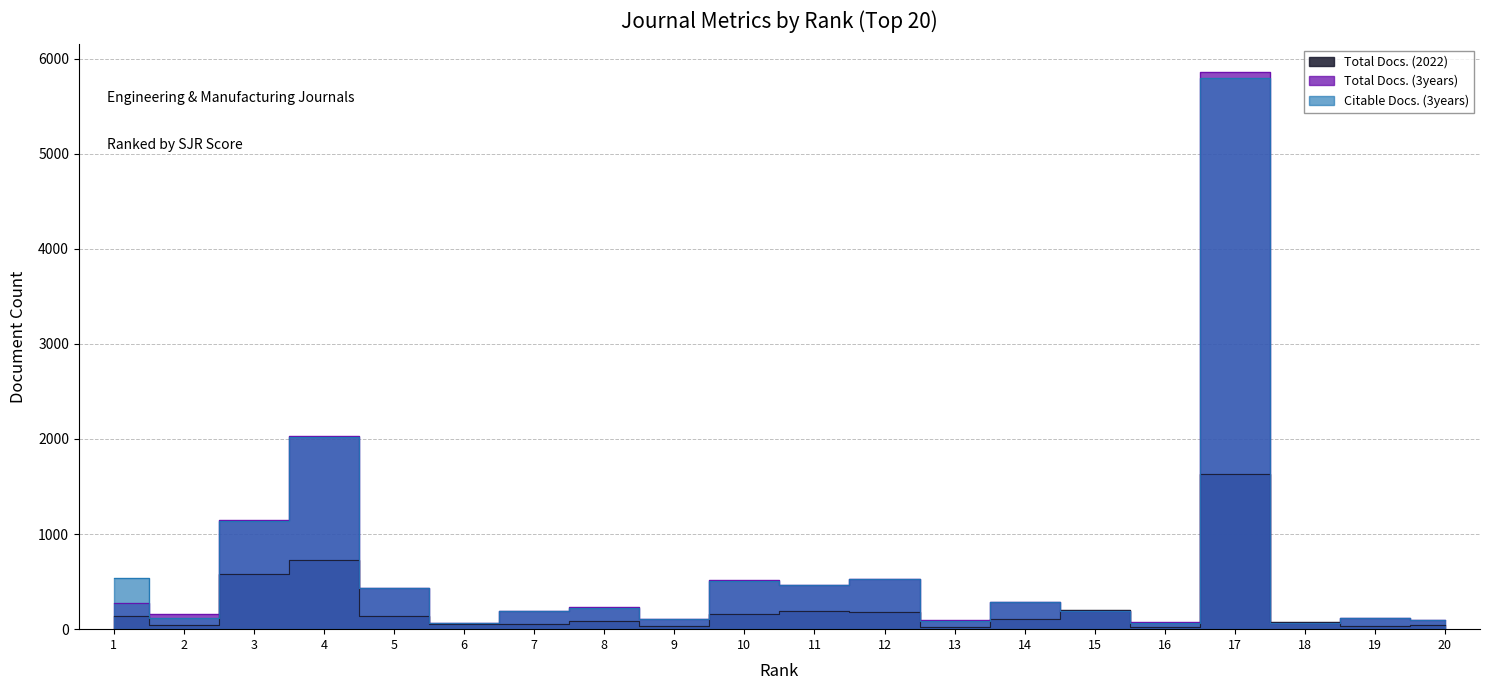

At which label is Total Docs. (3years) closest to 2964?

4